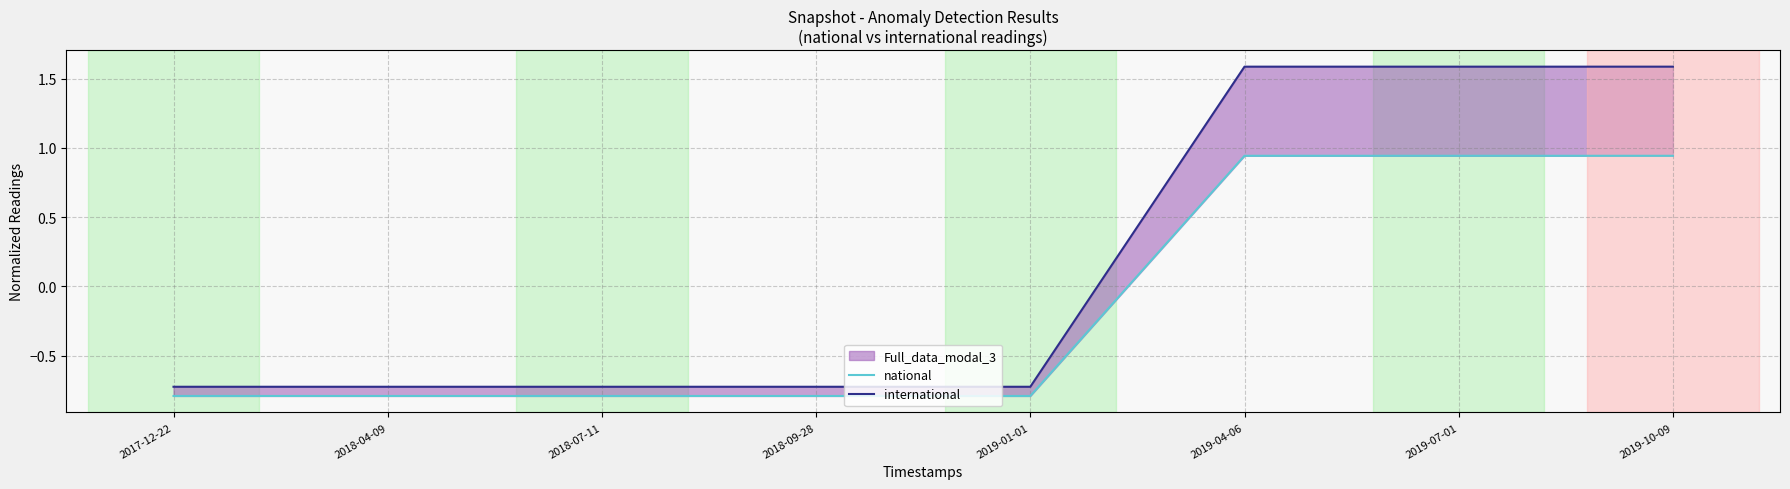

What is the value of the international point at the 1st from the left?

-0.7